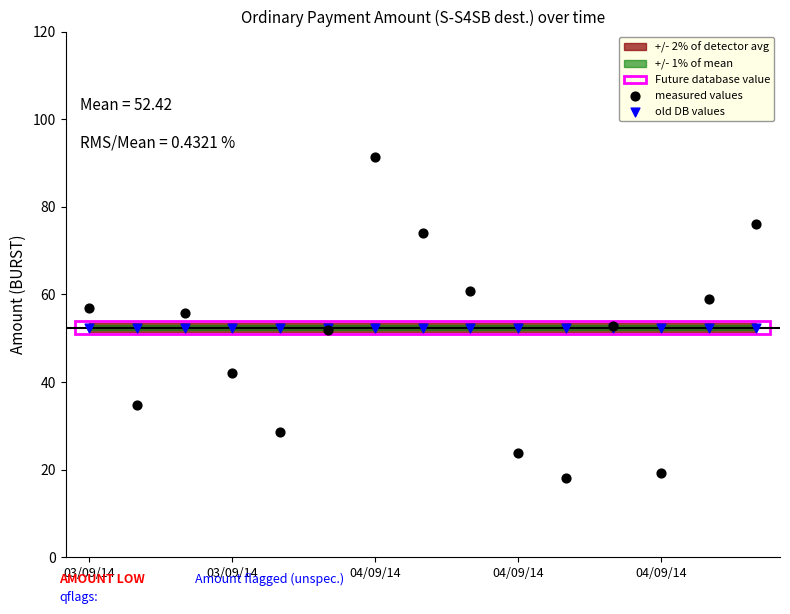

Which series contains the lowest Y value?

measured values